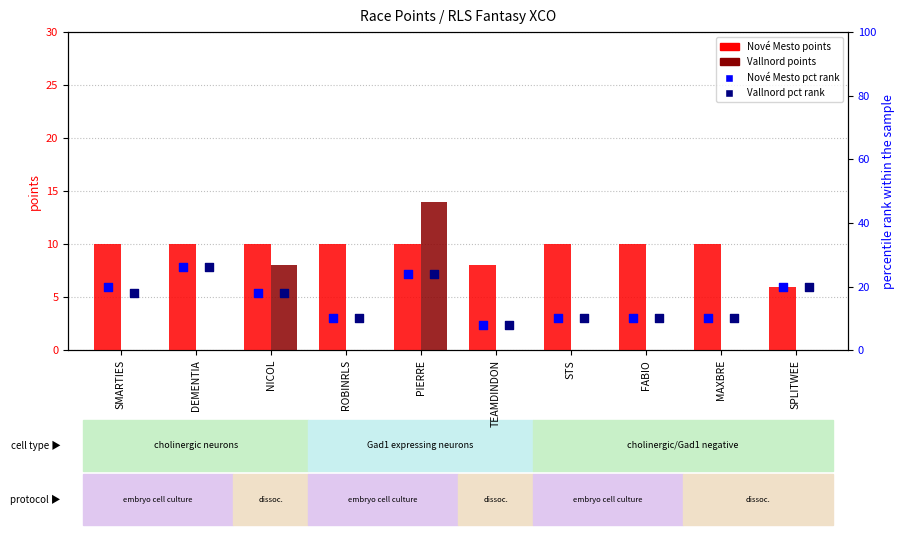

What is the total value across all series at SMARTIES?

48